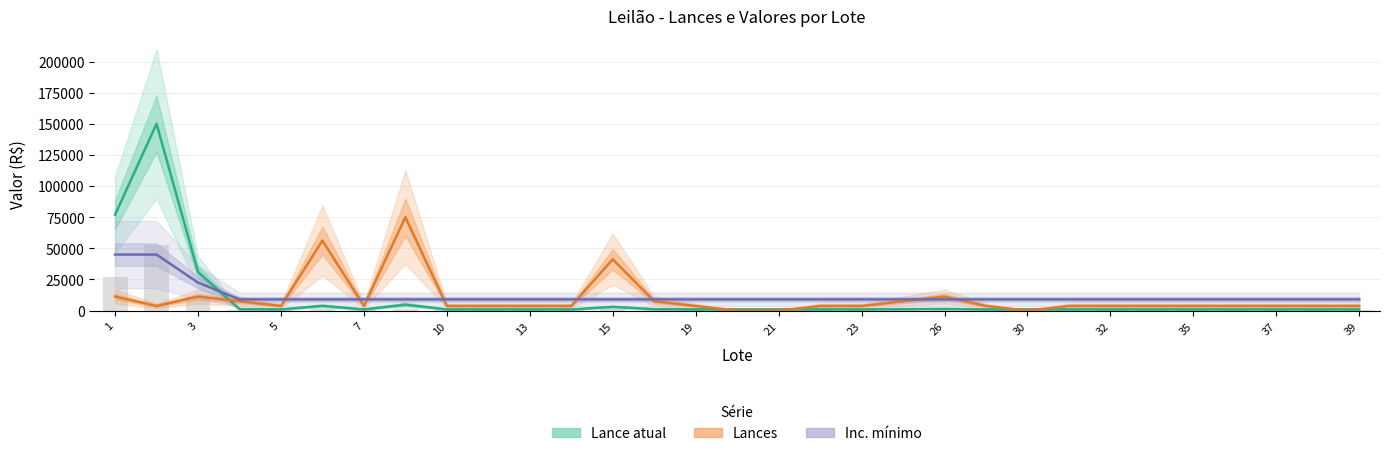

At how many categories does at least one series exceed 111377?

1